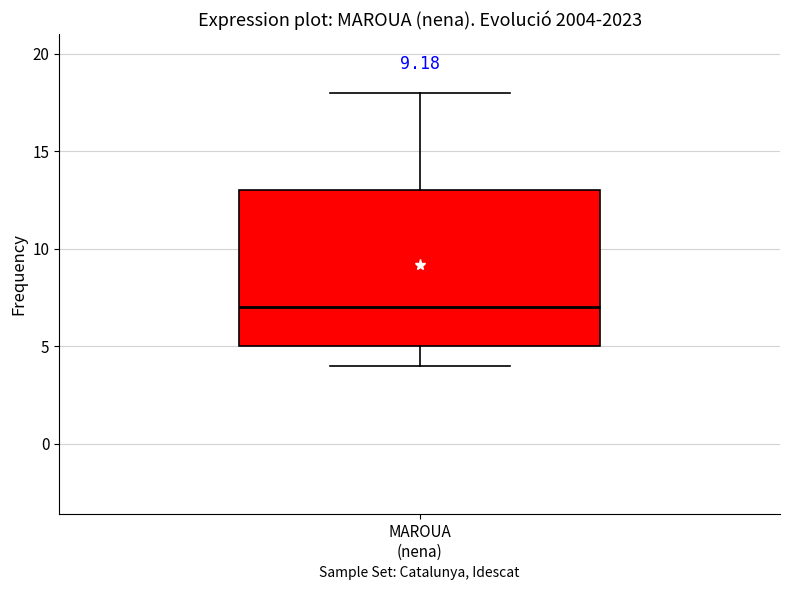

Transcribe this box plot: give where the median line is, the range the box spans, and where the two whiskers end, as read against the y-axis. The values are not printed on the chart, so give them approximately, as read against the axis.

median 7, box 5 to 13, whiskers 4 to 18